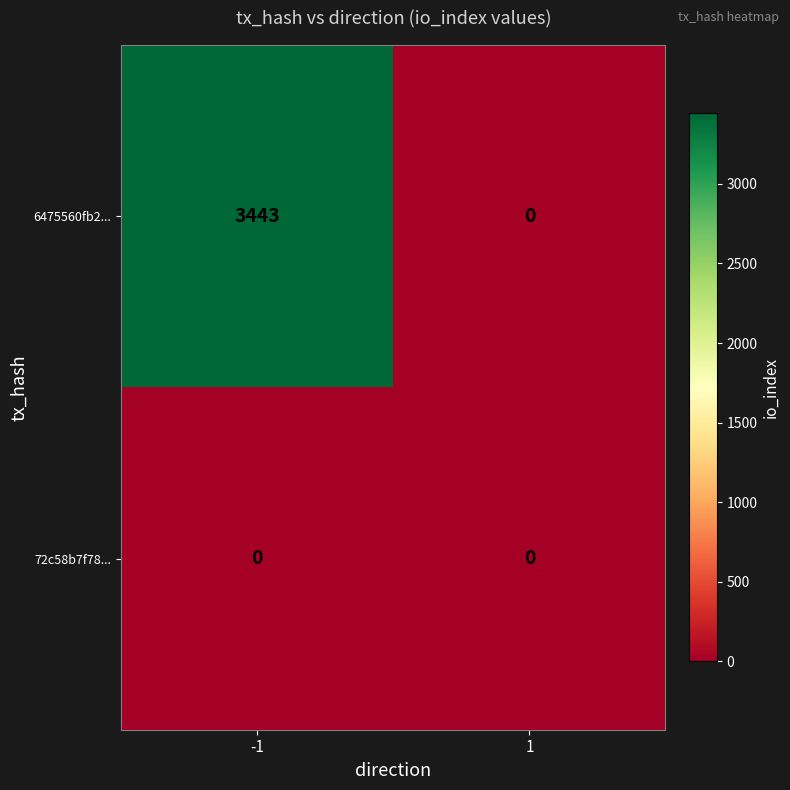

At which category is the sum across all series the highest?

-1